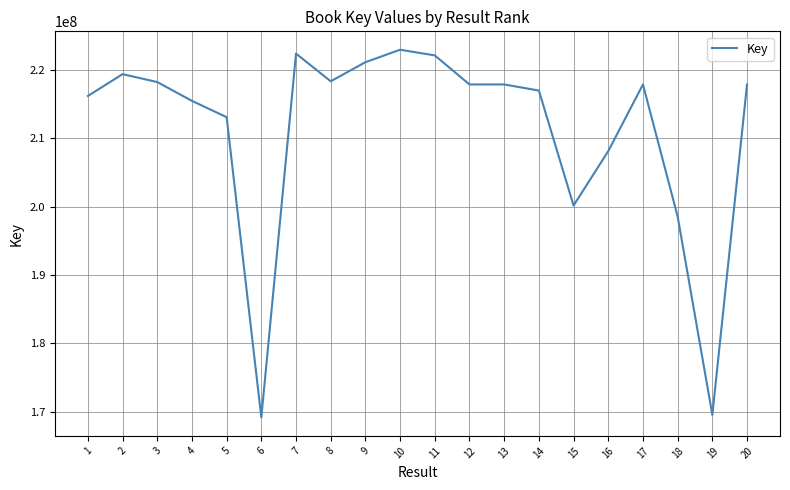

What is the change in value from 4 to 8?

+2866050